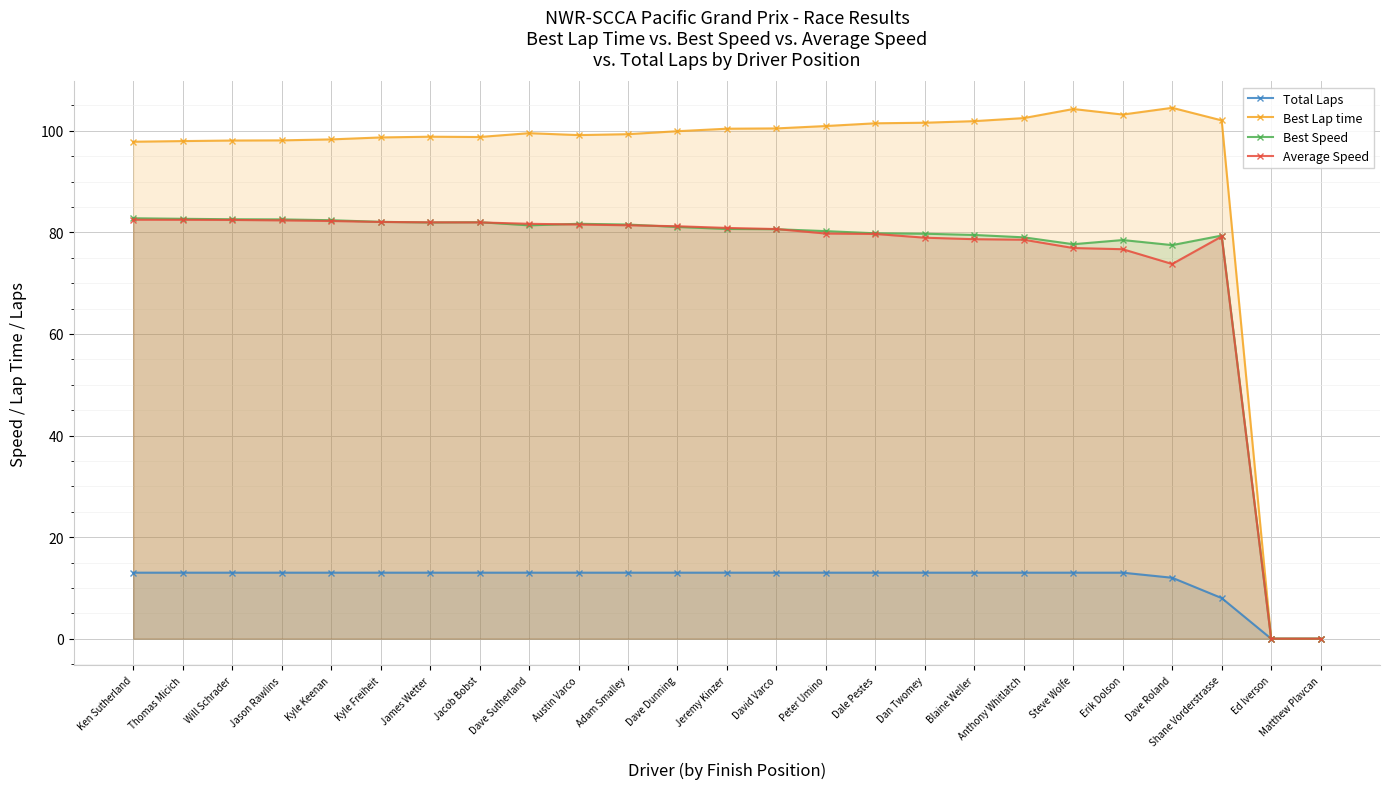

What is the difference between the highest and lowest values at Jason Rawlins?

85.1